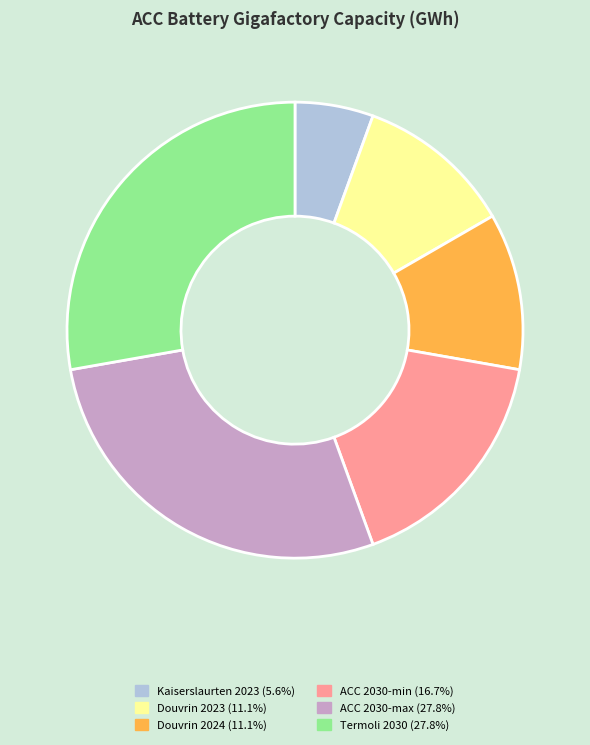

Does any single category account for the majority?

No